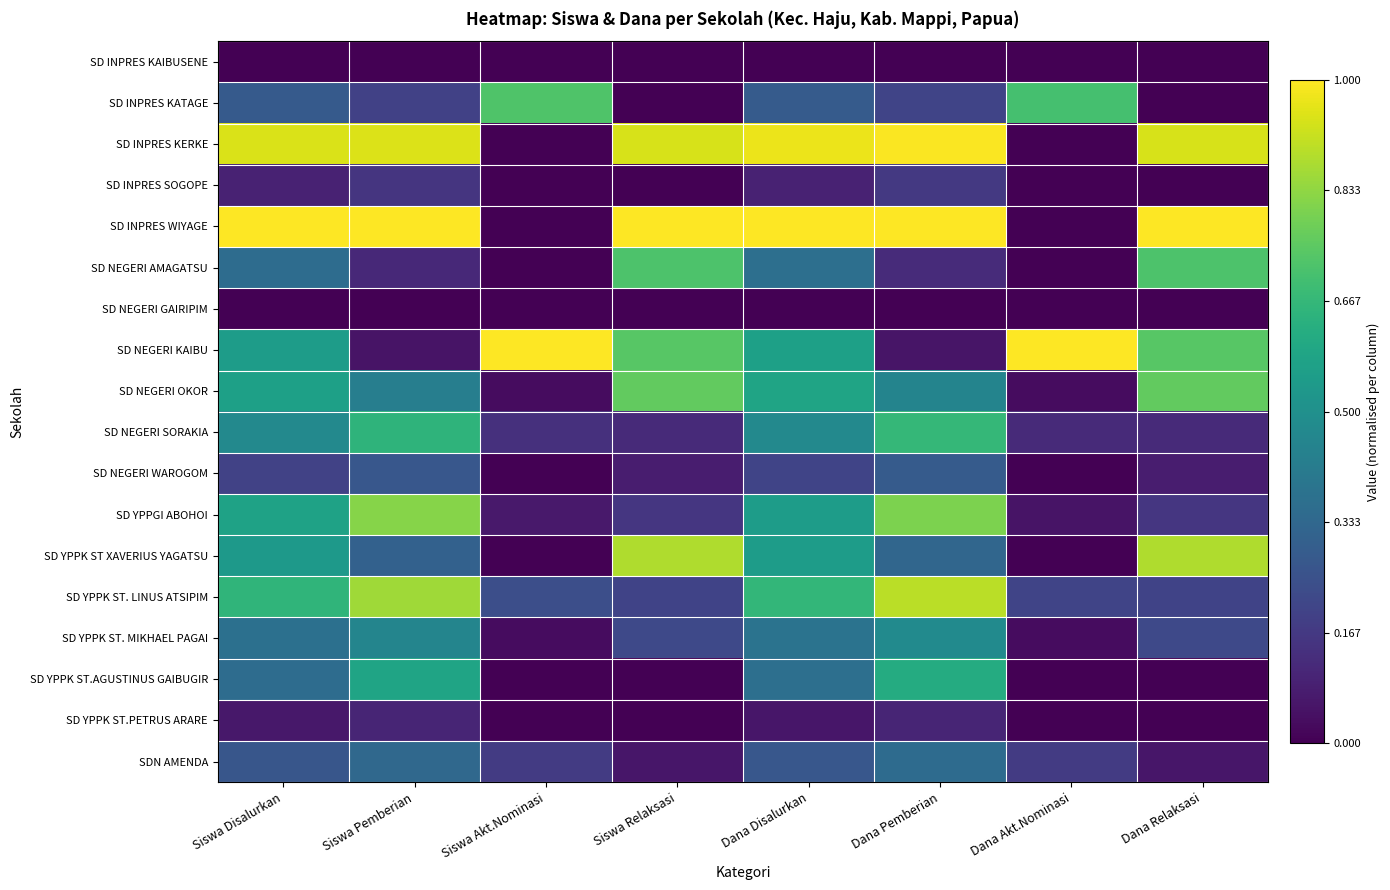

How many categories are shown in the chart?

8